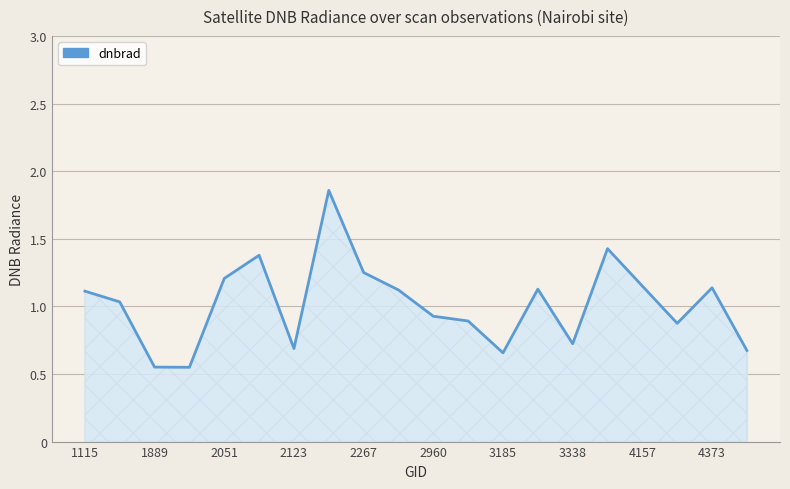

What is the difference between the maximum and minimum values?

1.3